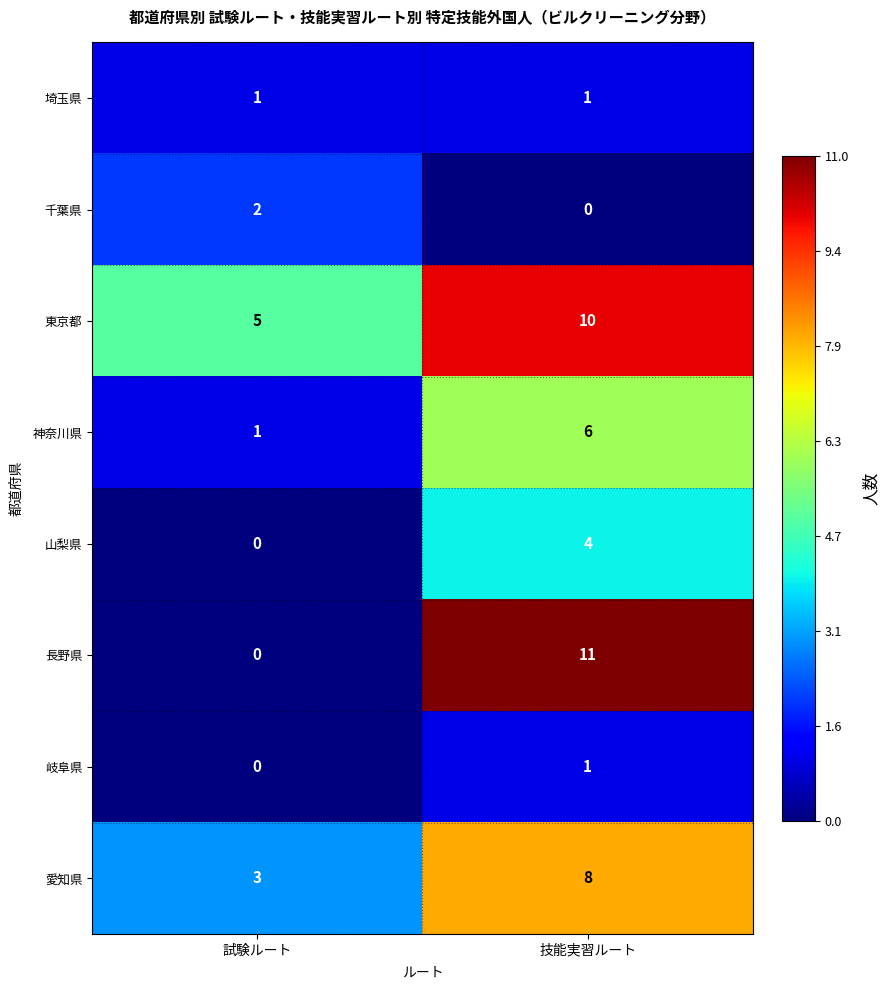

What is the average value of the 神奈川県 series?

4